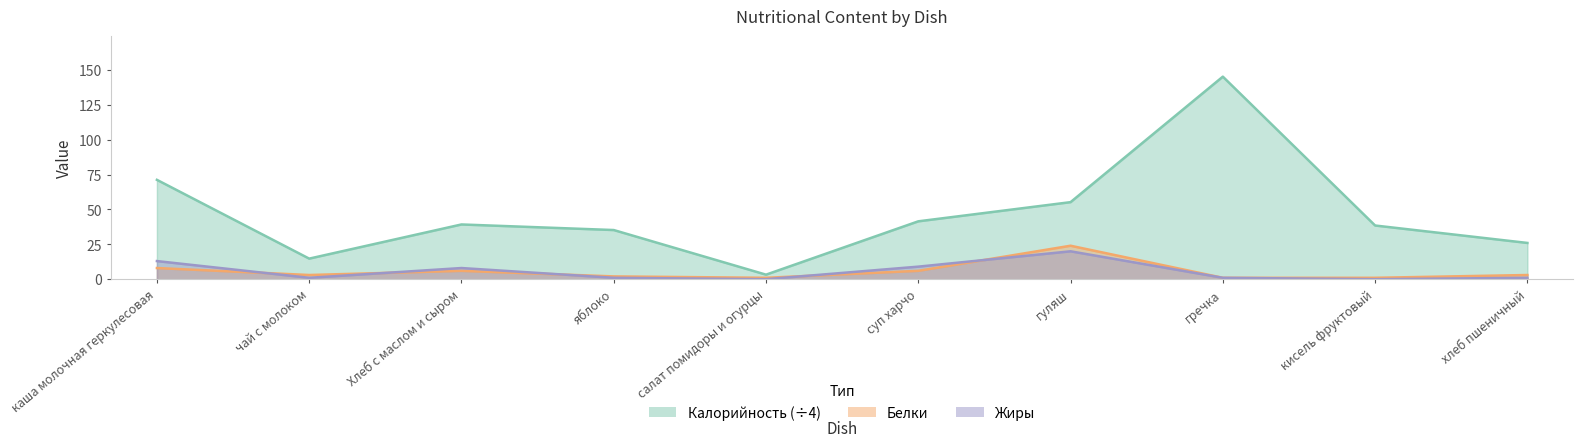

At how many categories does at least one series exceed 130?

1